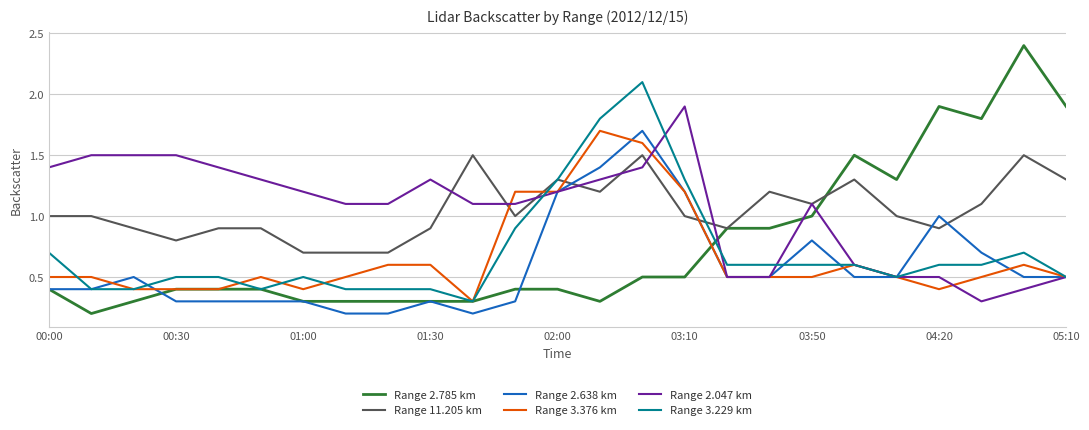

What is the highest value of the Range 2.638 km series?

1.7